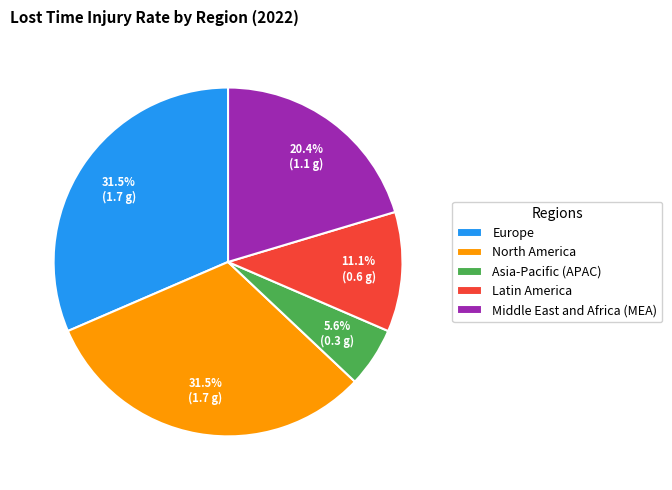

What is the smallest slice in the pie chart?

Asia-Pacific (APAC)